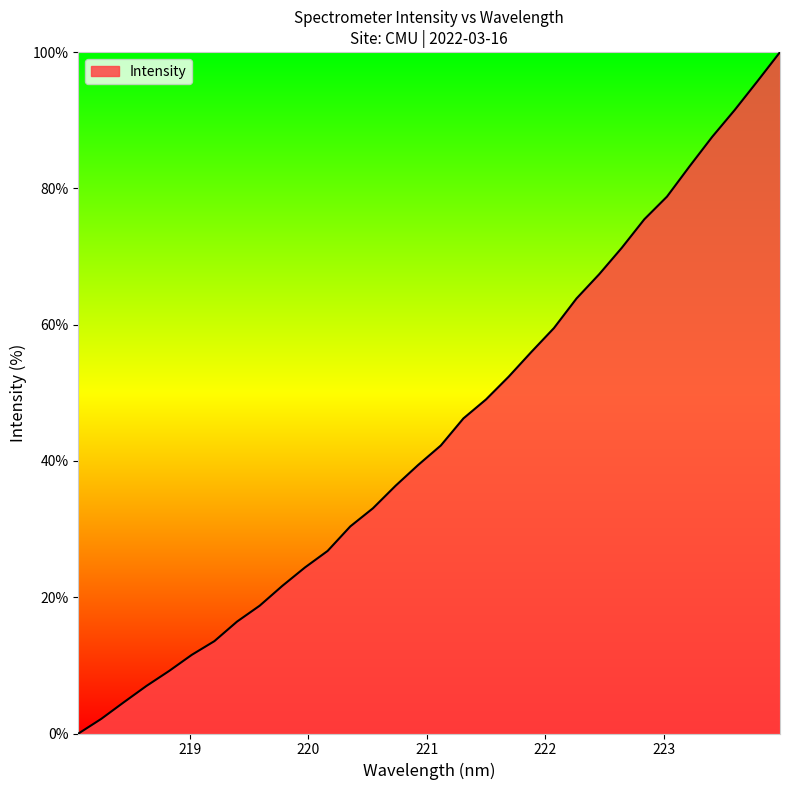

What is the greatest value displayed?

100.0